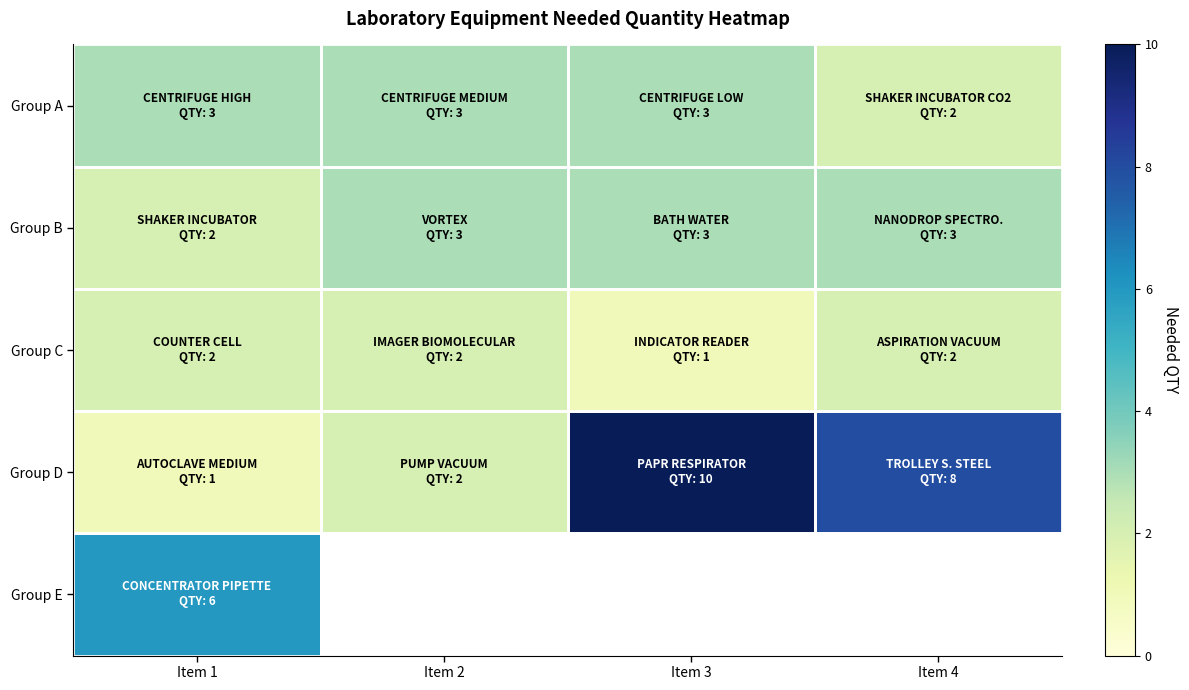

Is it true that Group A equals 3.0 at Item 1?

True